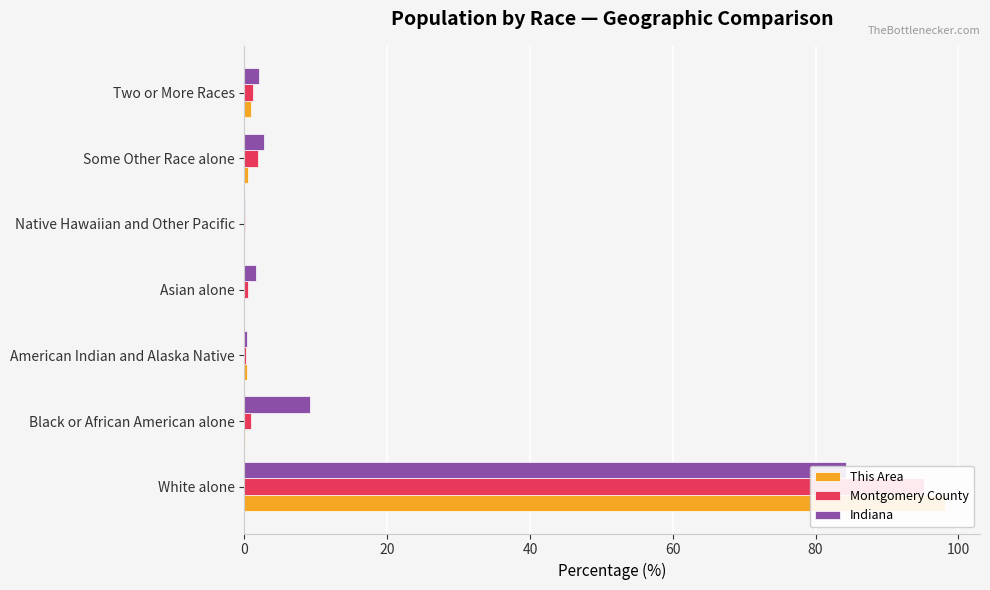

How many distinct data groups are displayed?

3